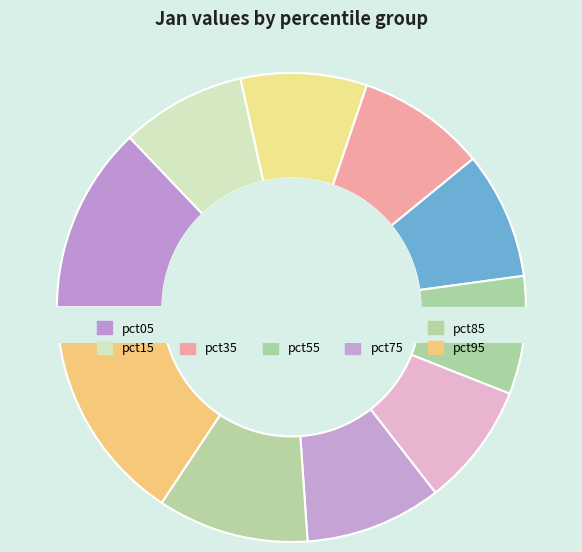

Rank the categories by value from highest to lowest.

pct95, pct05, pct85, pct75, pct35, pct45, pct25, pct15, pct65, pct55